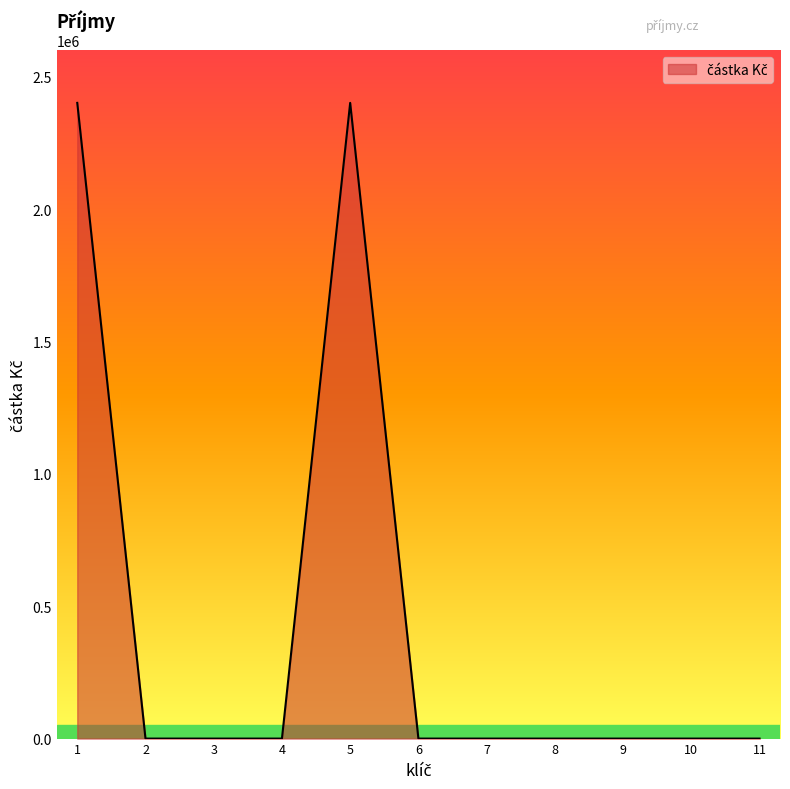

The value at 4 is 1039220. True or false?

False